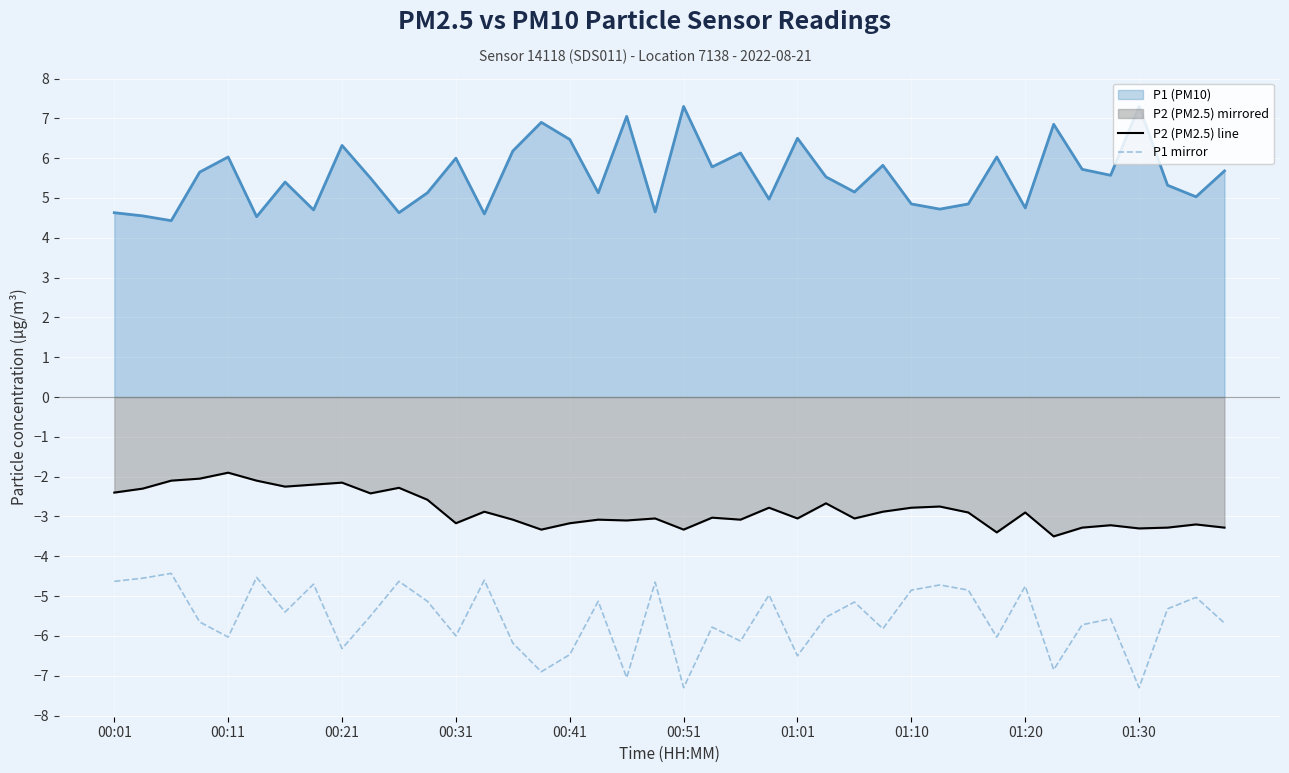

What is the minimum value shown in the chart?

-7.3